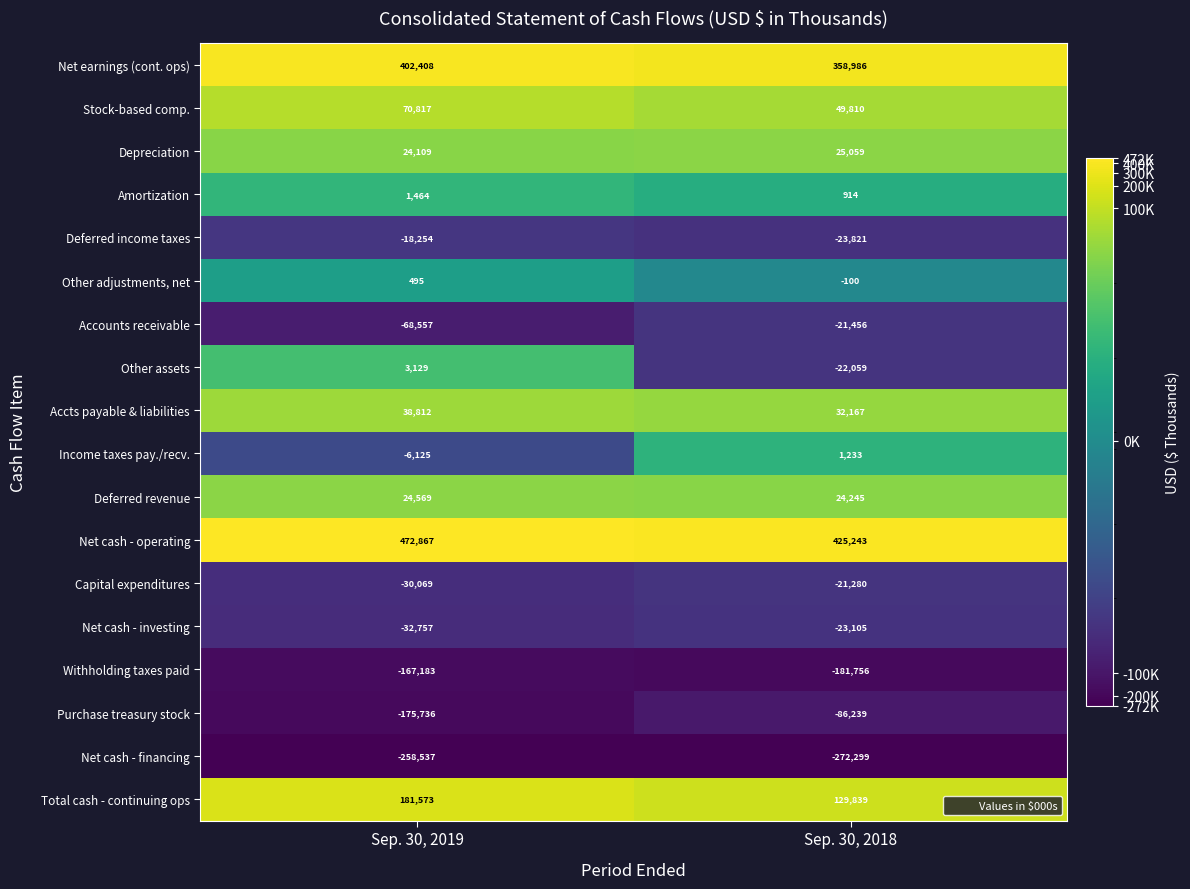

What is the smallest value displayed?

-272299